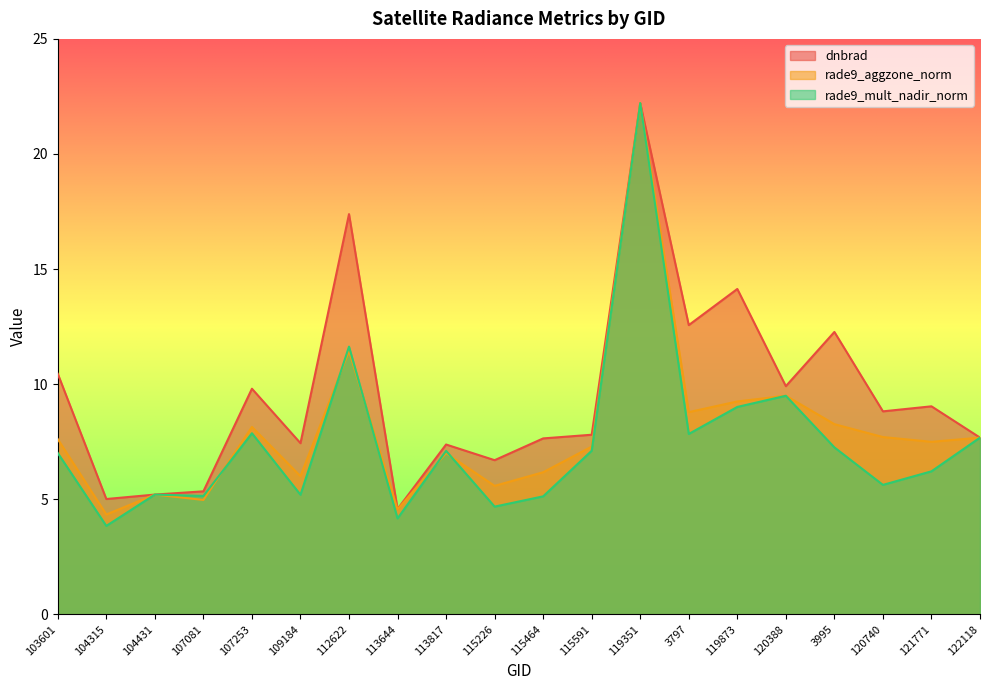

What is the difference between the highest and lowest values at 113817?

0.4